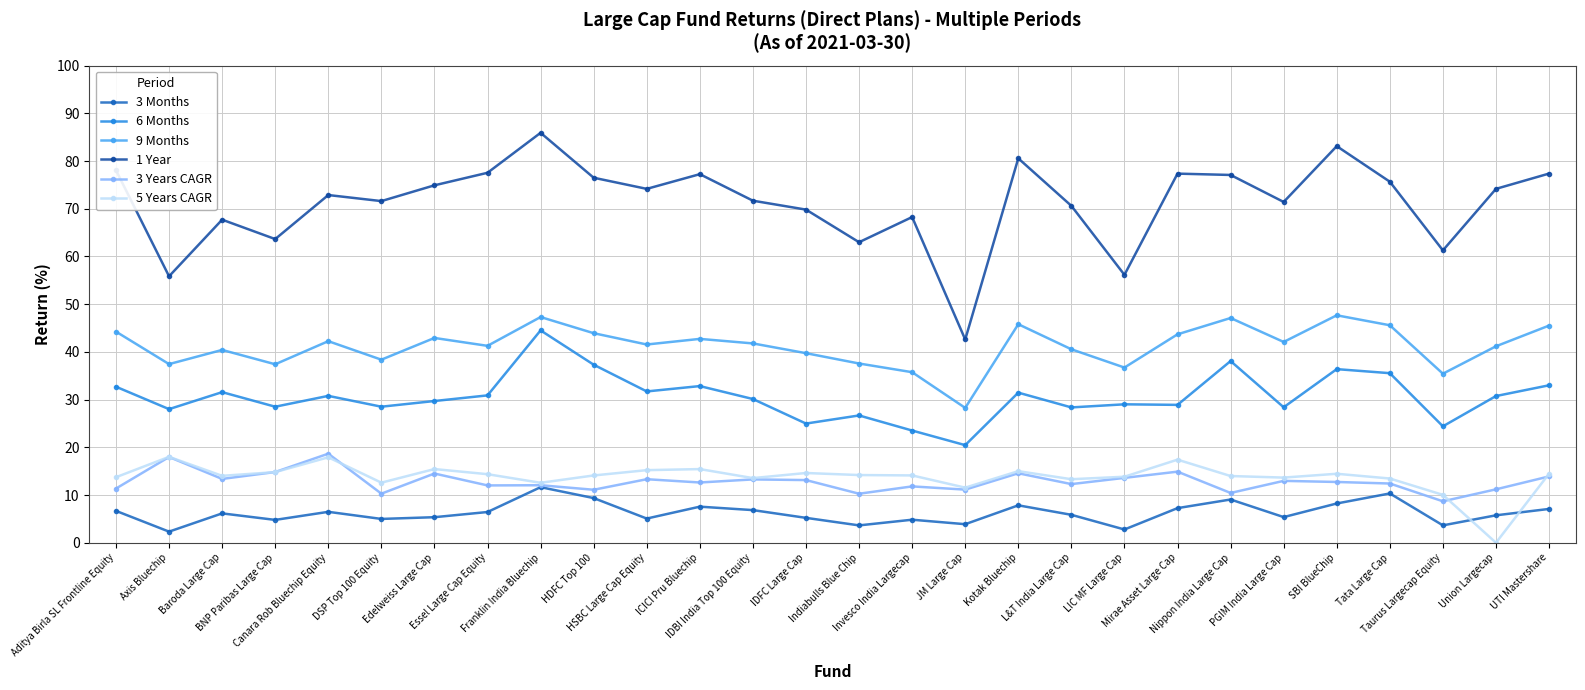

Where is the first local maximum for 1 Year?

Baroda Large Cap